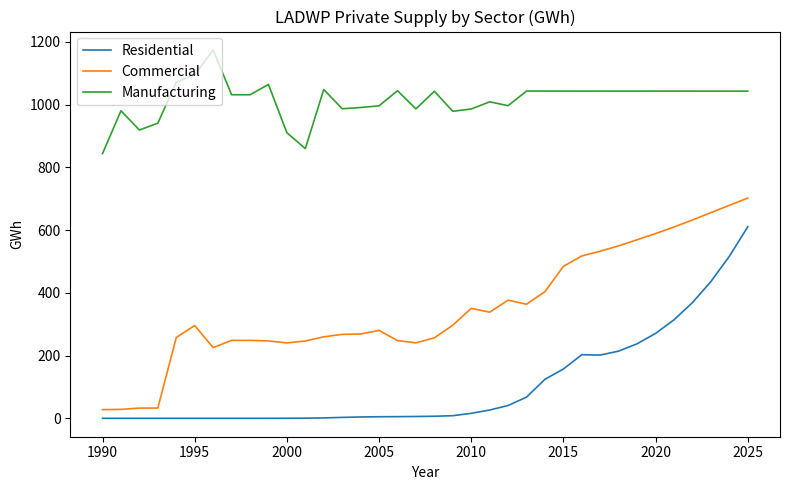

What is the maximum value for Manufacturing?

1174.0